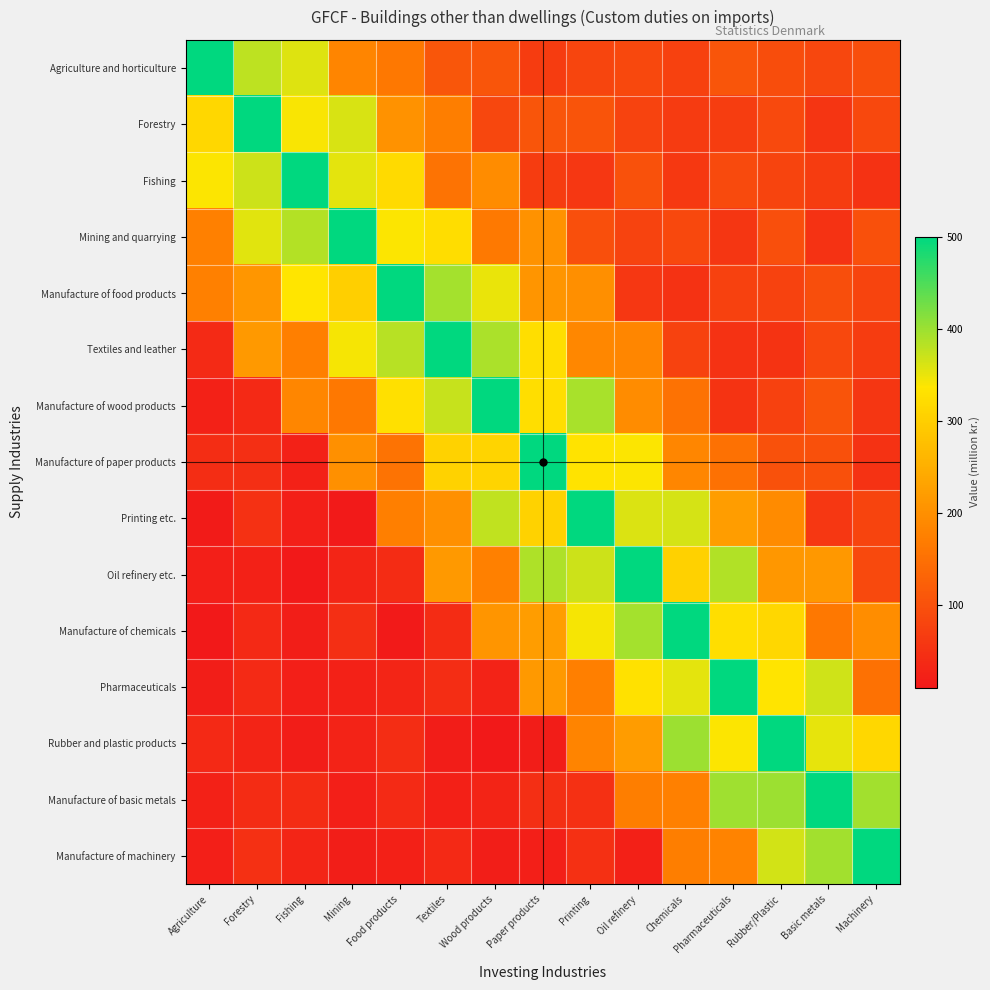

What is the greatest value displayed?

500